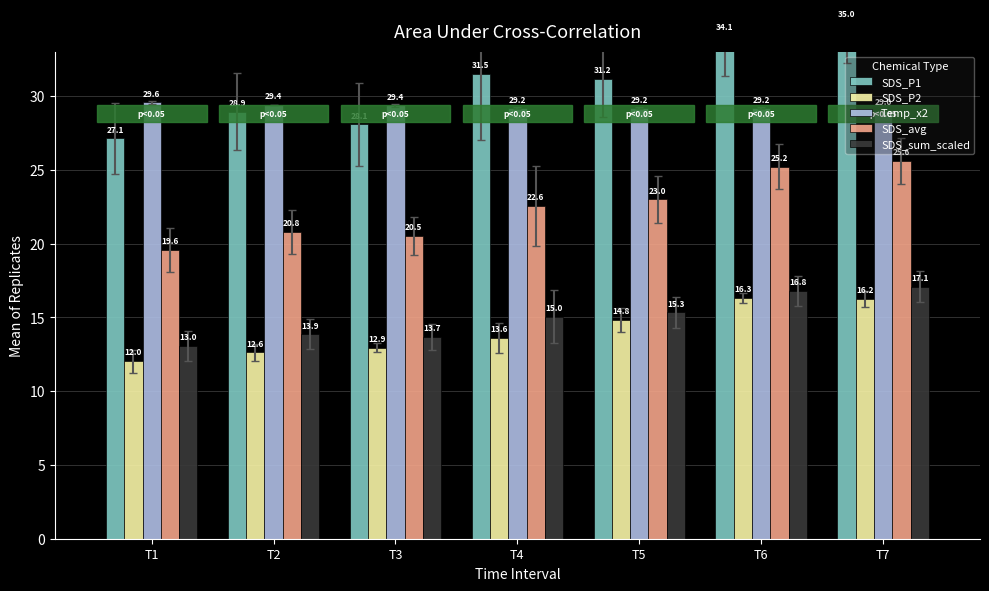

Which series has the largest total across all categories?

SDS_P1